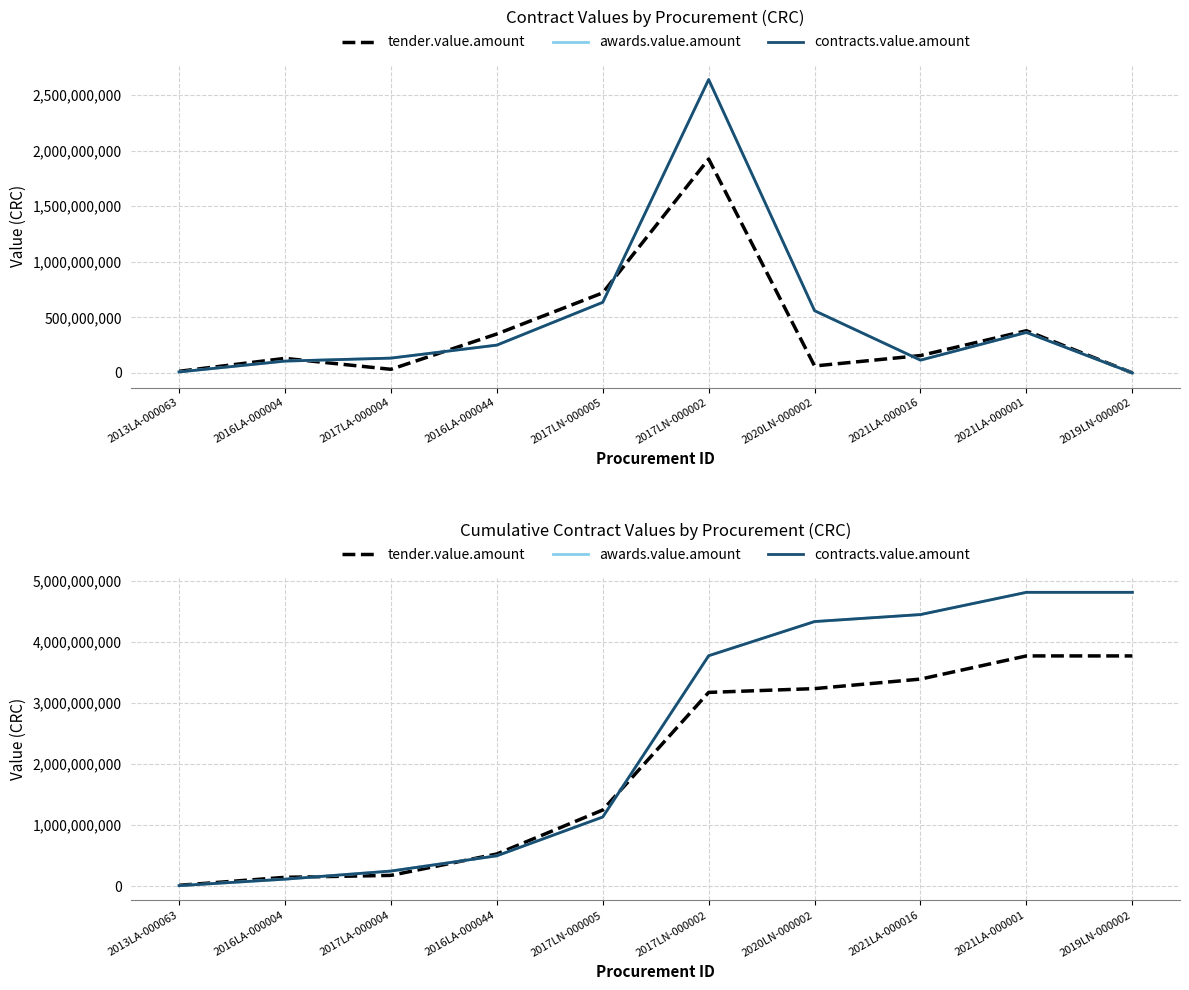

Reading left to right, list all the values displayed in this chart.

tender.value.amount: 14000000.0	144500000.0	176500000.0	526500000.0	1246500000.0	3171500000.0	3233500000.0	3389400000.0	3768597338.3	3768597339.0
awards.value.amount: 8337000.2	114298068.2	247053648.2	496822396.2	1131706243.2	3771706242.2	4331144260.6	4445641988.9	4809499531.2	4809499534.2
contracts.value.amount: 8337000.2	114298068.2	247053648.2	496822396.2	1131706243.2	3771706242.2	4331144260.6	4445641988.9	4809499531.2	4809499534.2